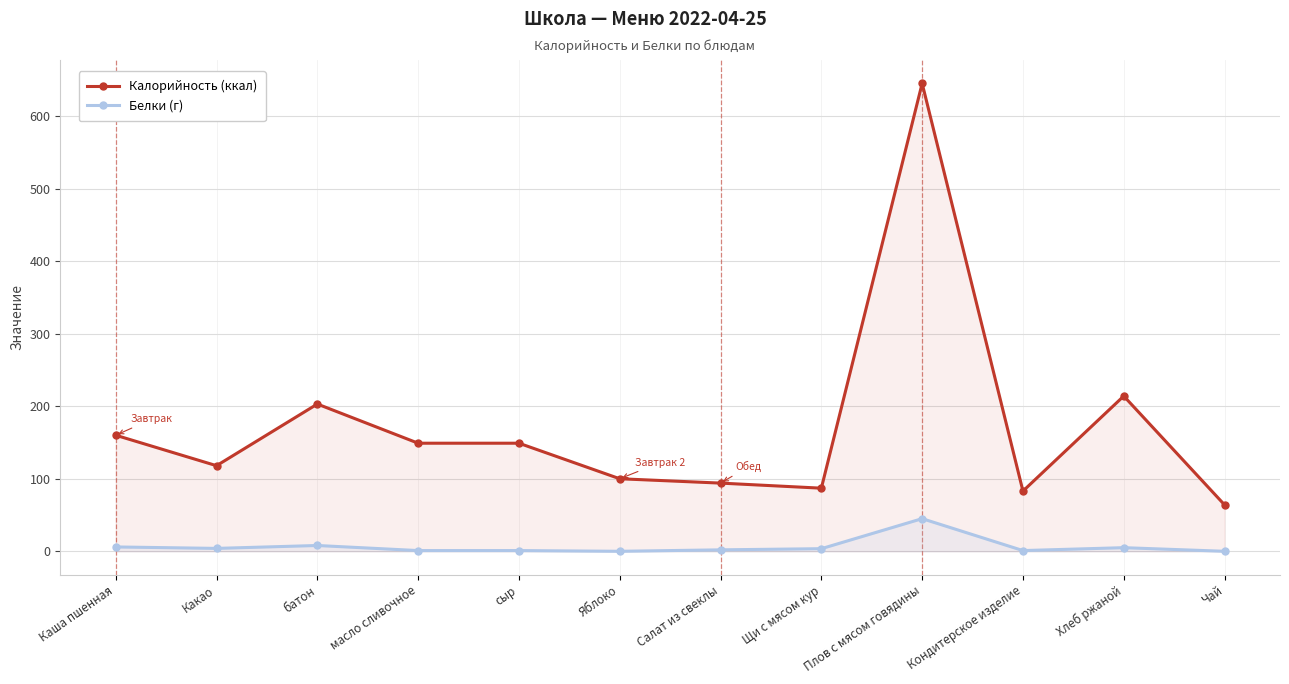

At which label does Белки (г) reach its minimum?

Яблоко